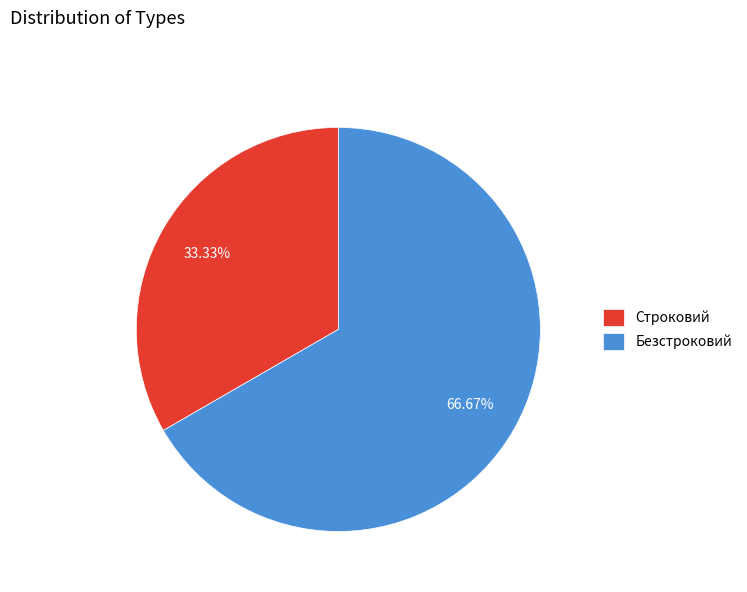

Which slice is the smallest?

Строковий